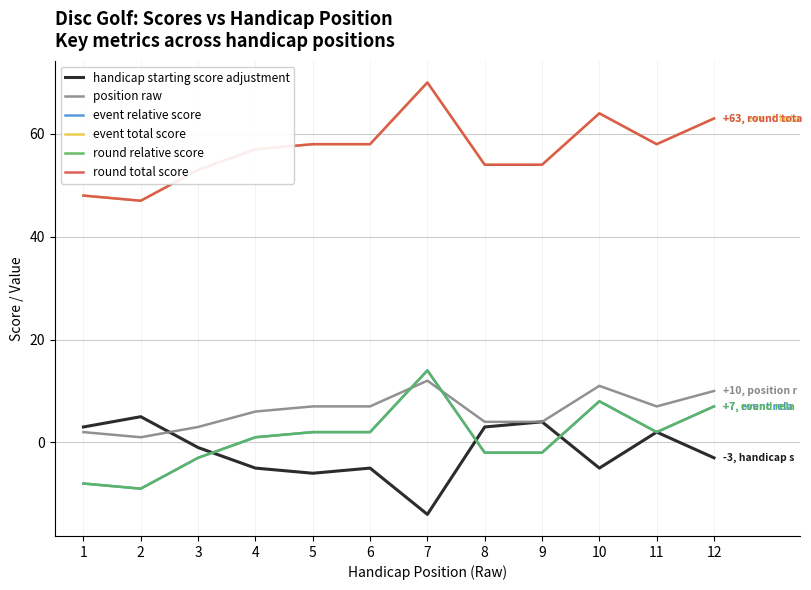

At which label does round relative score reach its peak?

7